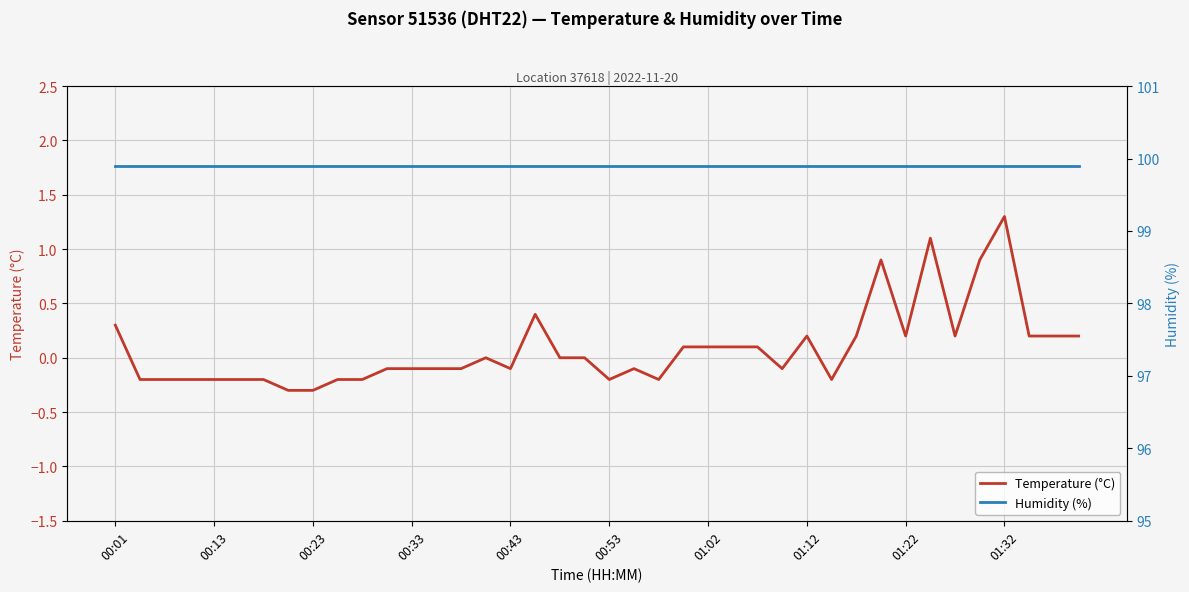

The value of Humidity (%) at 10 is 154.2. True or false?

False